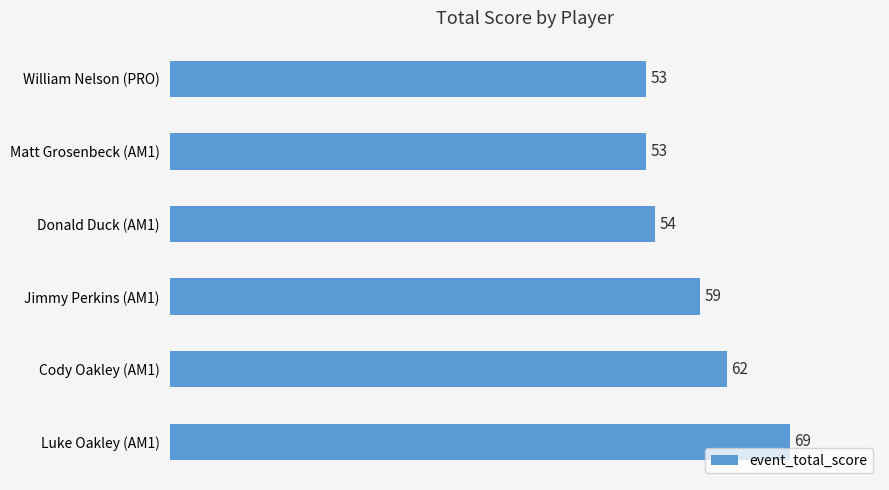

Where is the data nearest to the value 61?

Cody Oakley (AM1)